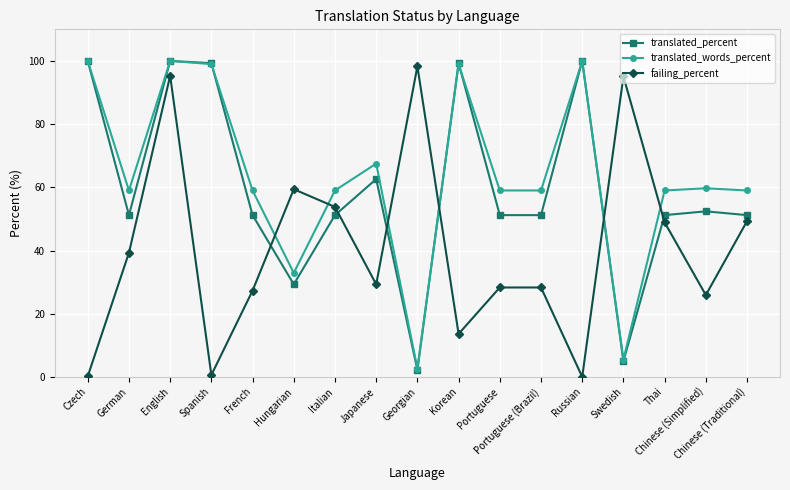

Is the value of translated_percent at Spanish greater than the value of failing_percent at Thai?

Yes